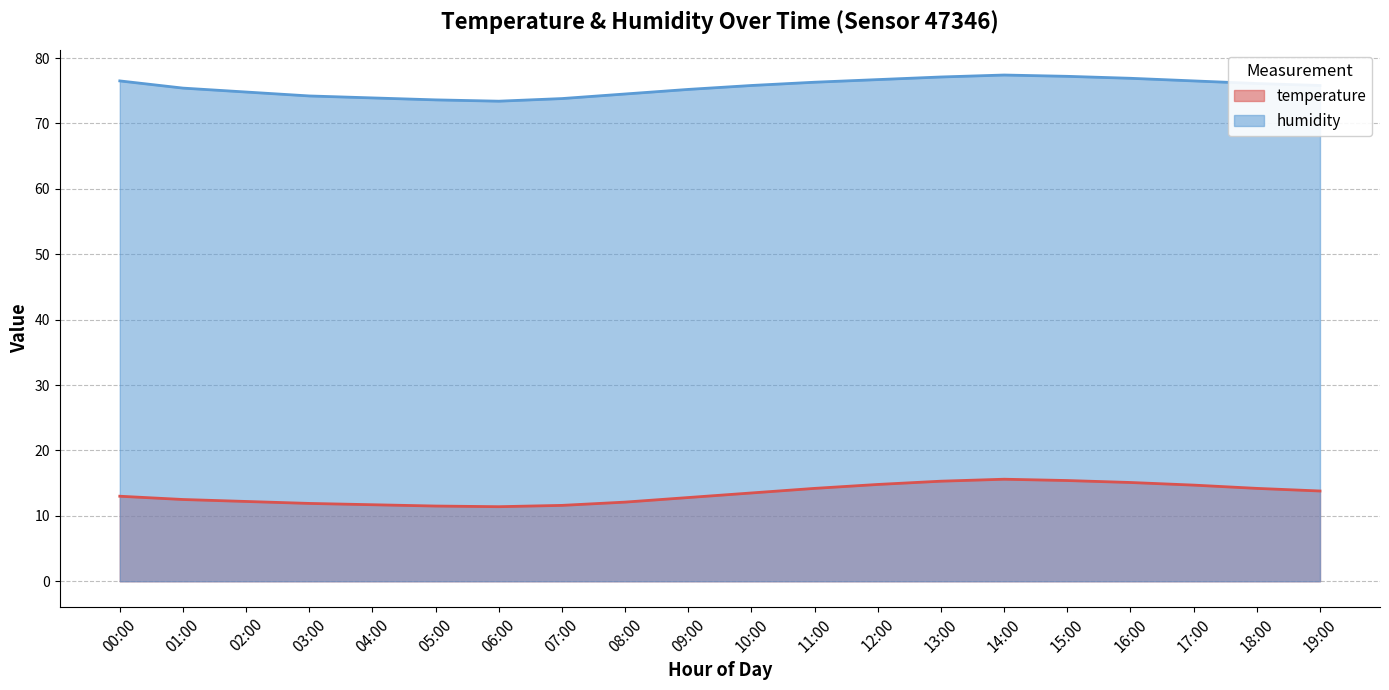

What are all the series names shown in the legend?

temperature, humidity